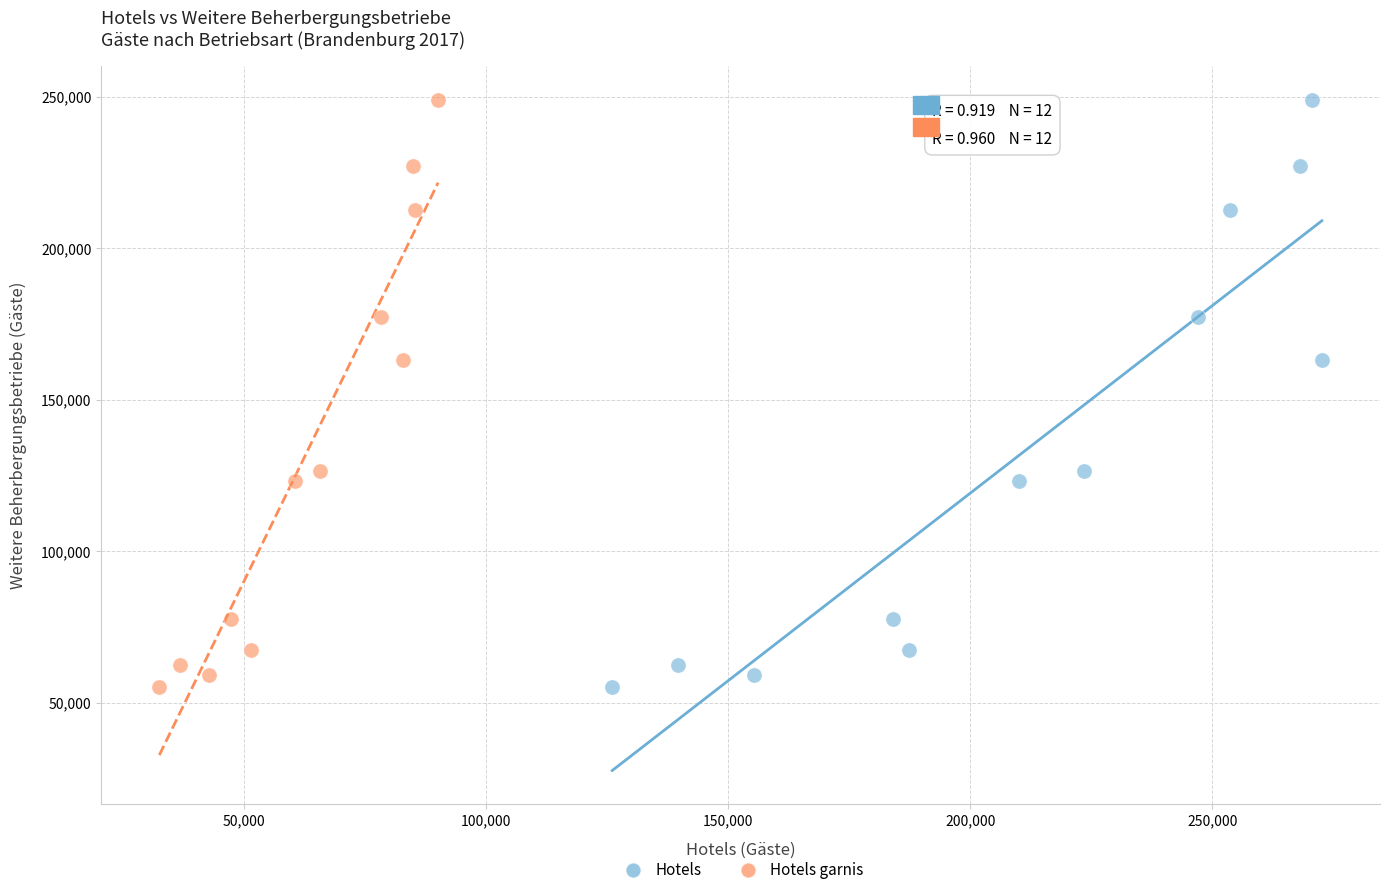

What are all the series names shown in the legend?

Hotels, Hotels garnis